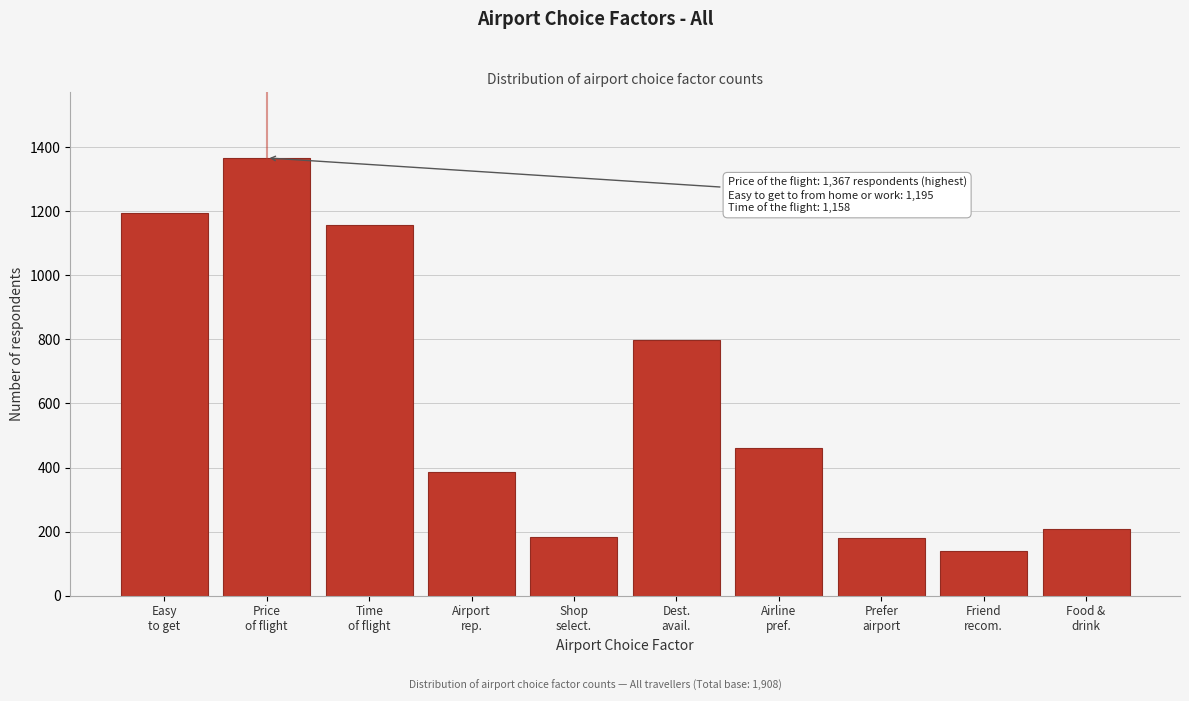

What is the average value?

607